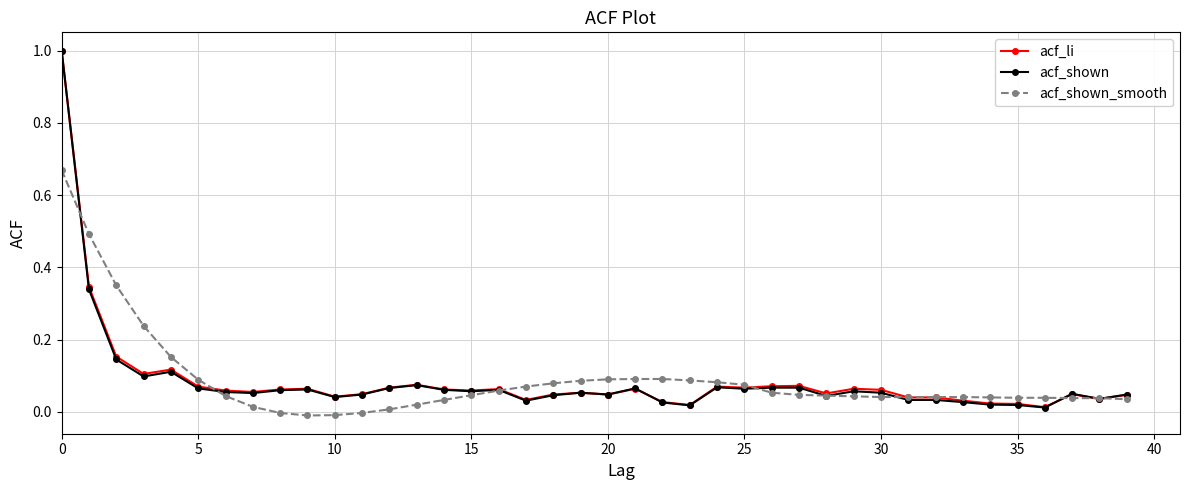

True or false: acf_li has more than 2 points higher than both neighbors.

True